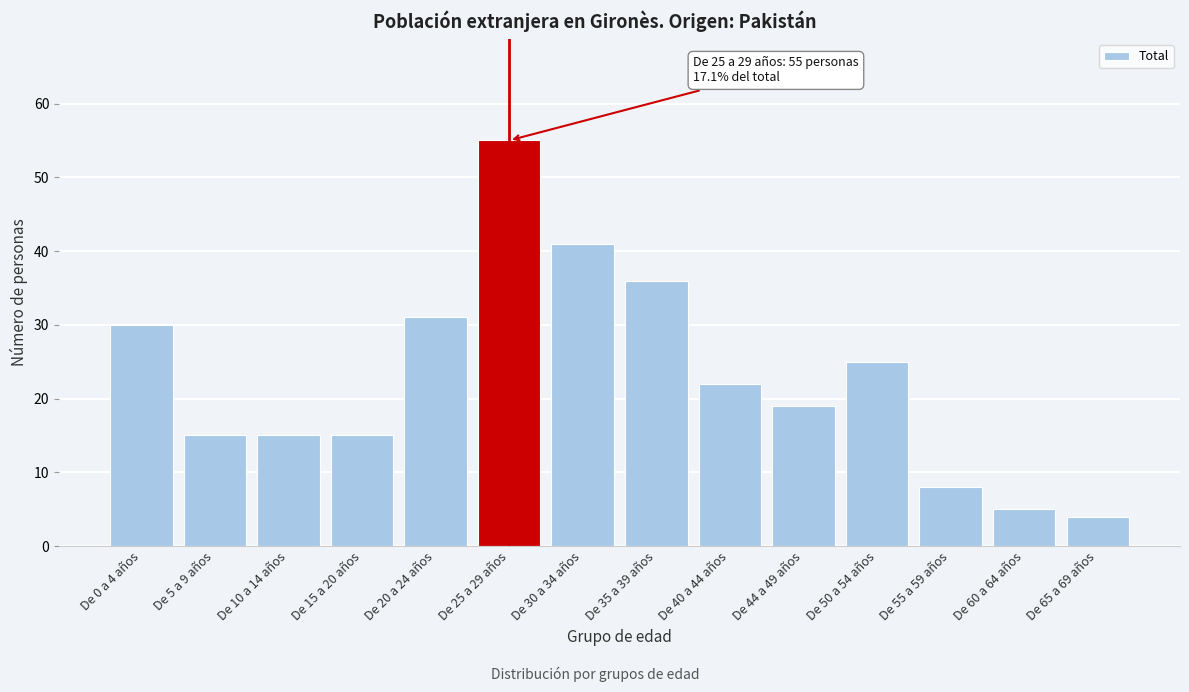

Reading right to left, transcribe all the data shown in this chart.

4	5	8	25	19	22	36	41	55	31	15	15	15	30